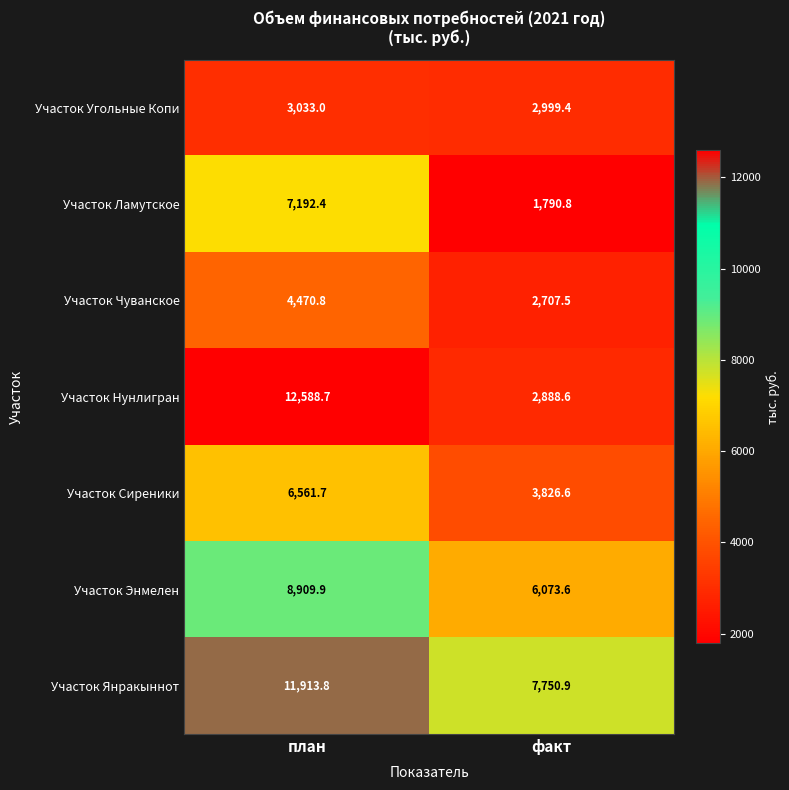

What is the spread (max minus min) of values at план?

9555.7